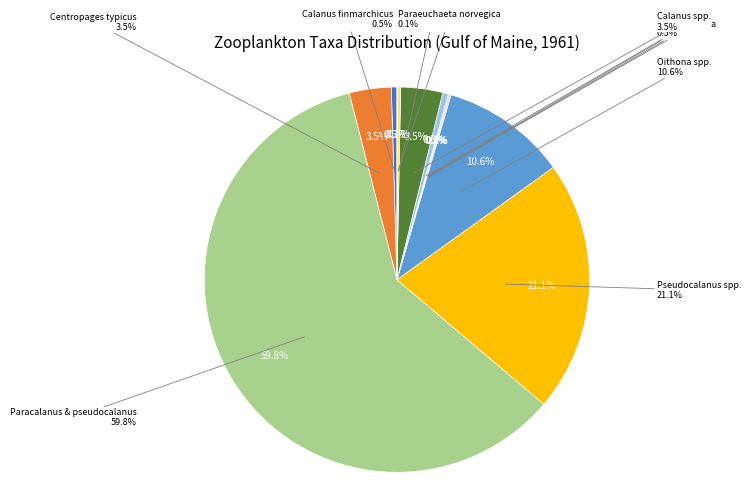

Which slice is the smallest?

Evadne spp.